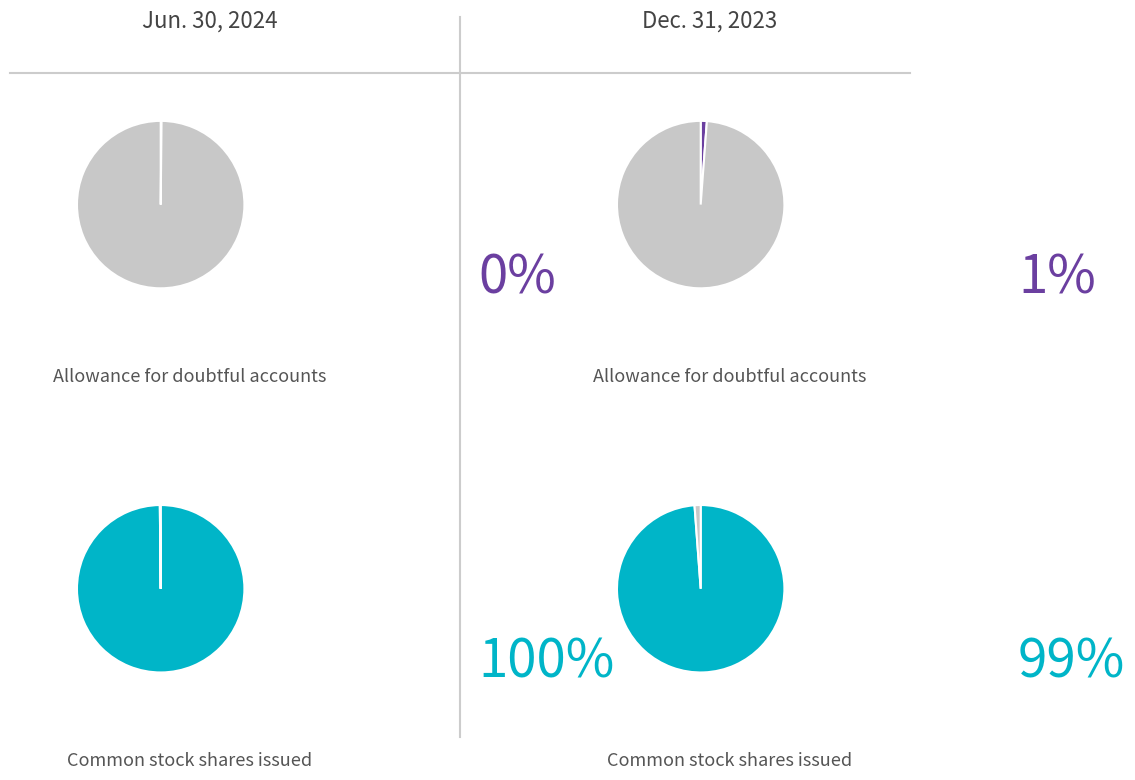

Which has a higher value, Allowance for doubtful accounts or Common stock shares outstanding (in shares)?

Common stock shares outstanding (in shares)